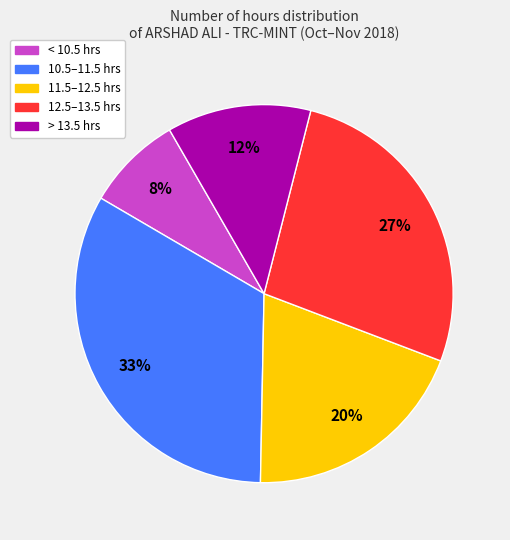

Is there a majority slice in this chart?

No